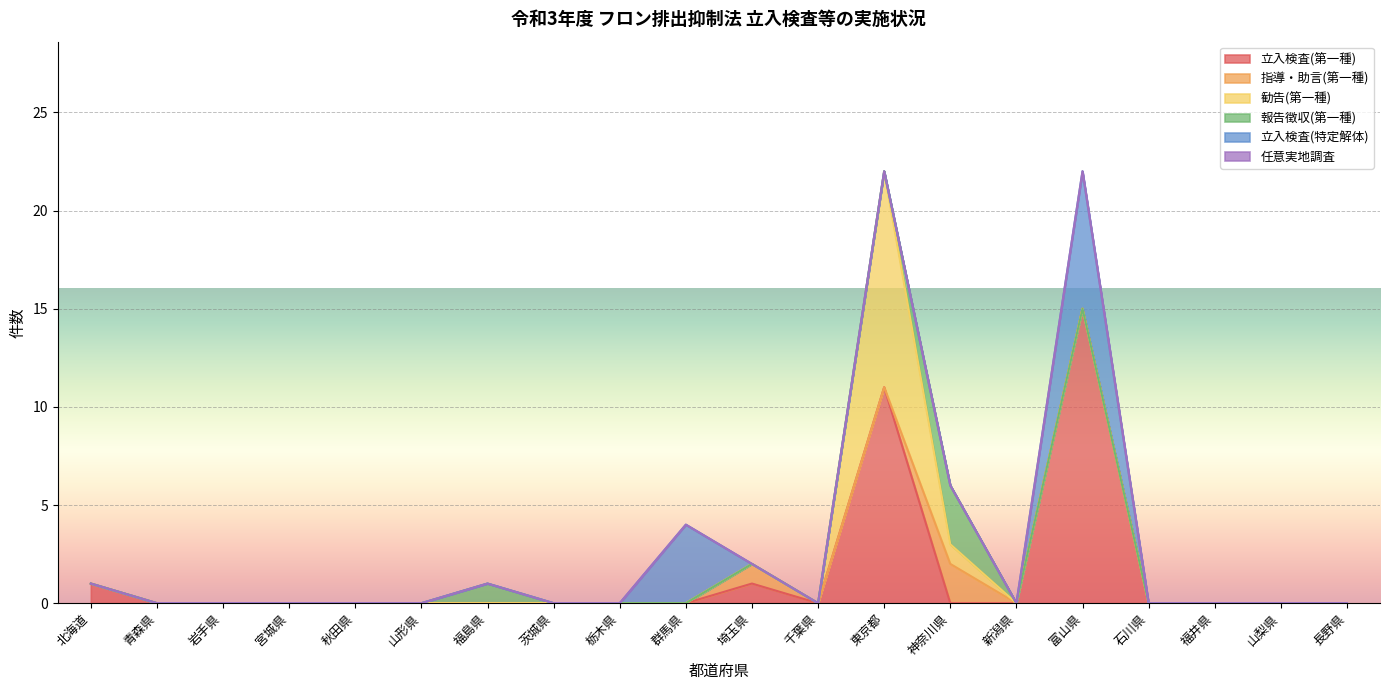

What is the label of the 7th point from the left?

福島県